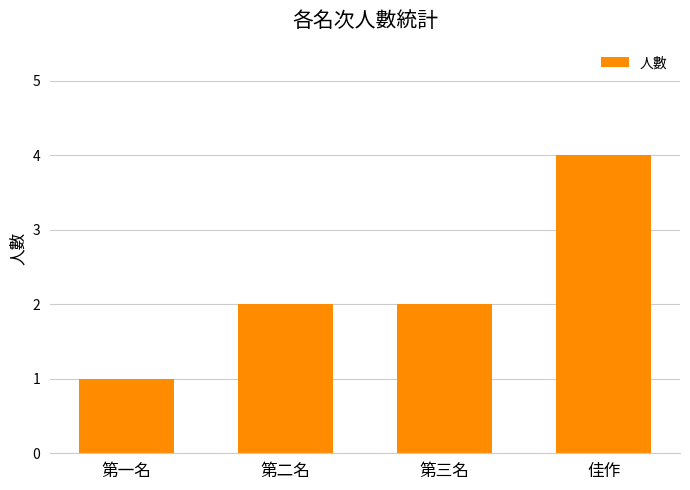

What position from the right is 第二名?

3